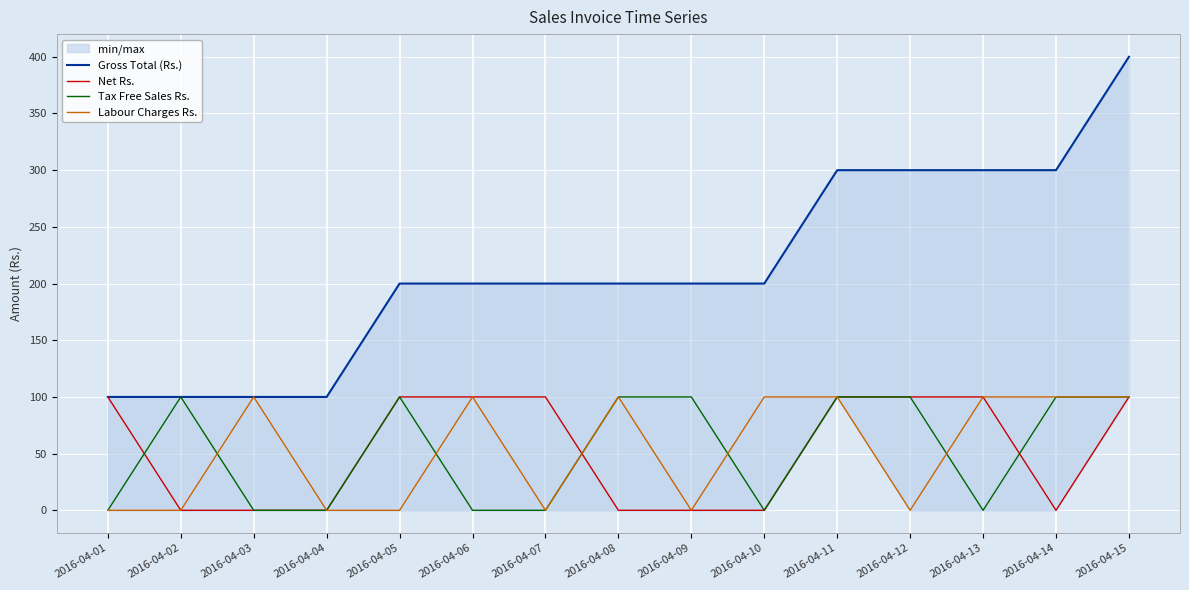

After their last crossing, which series has the higher values: Net Rs. or Labour Charges Rs.?

Labour Charges Rs.